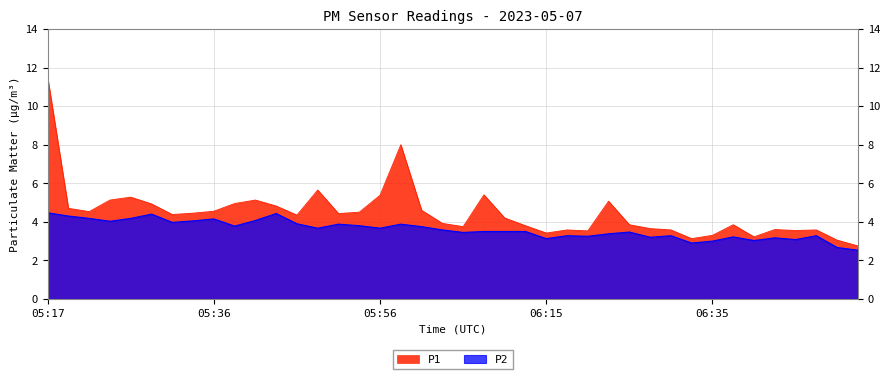

In P1, how many points are lower than both neighbors (excluding endpoints)?

10